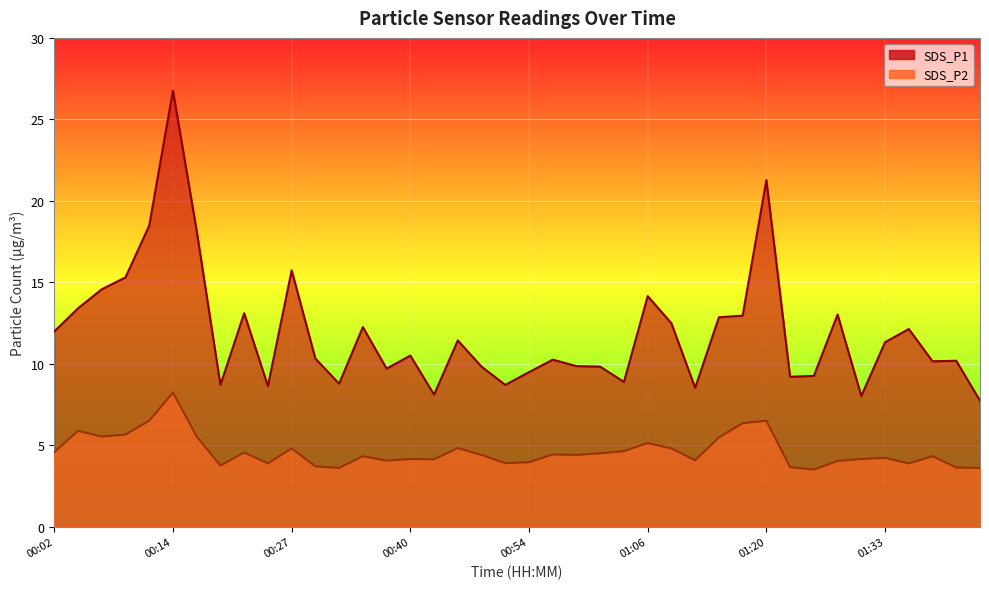

True or false: SDS_P1 and SDS_P2 cross at least once.

False